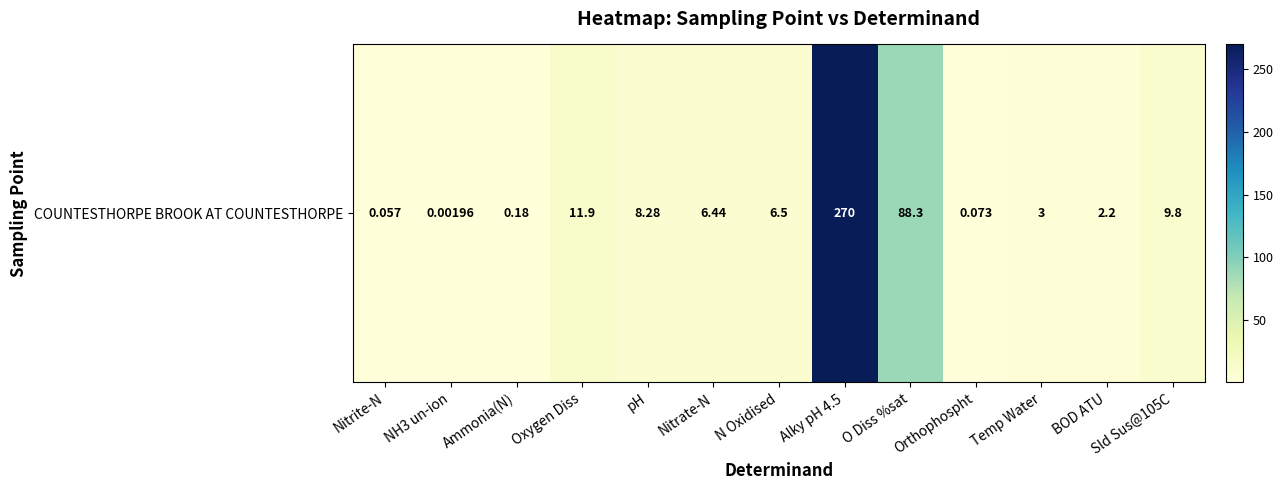

How many data points does each series have?

13